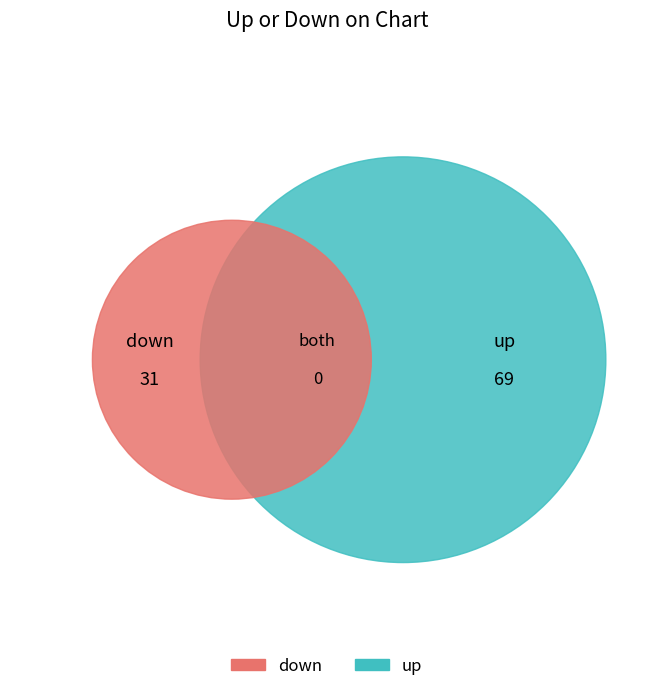

How much of the chart is everything except up?

31.0%